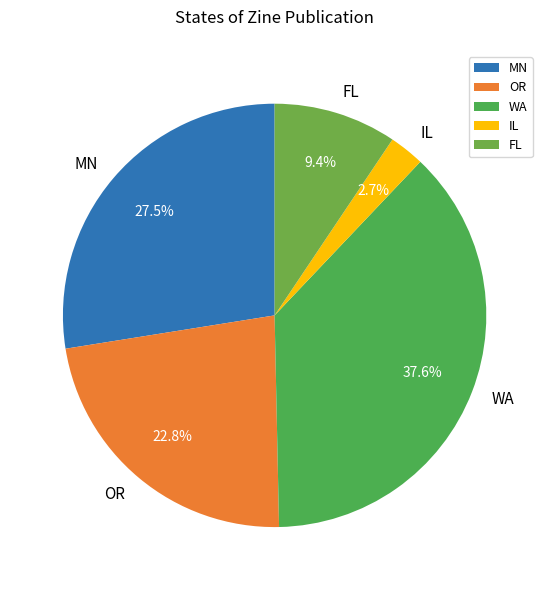

What percentage do FL and MN together represent?

36.9%